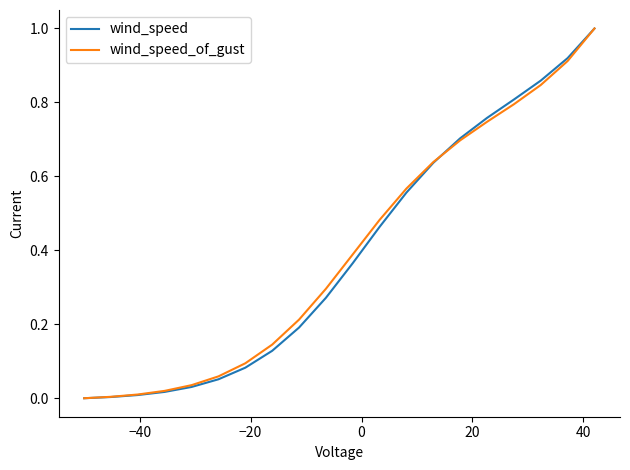

What is the greatest value displayed?

1.0